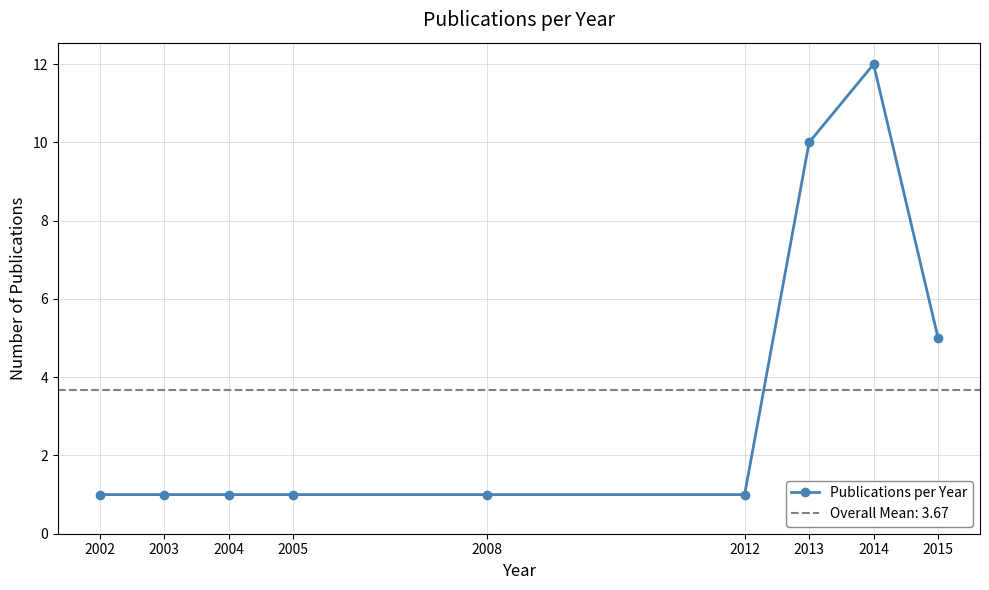

List the labels in order of value, smallest first.

2002, 2003, 2004, 2005, 2008, 2012, 2015, 2013, 2014